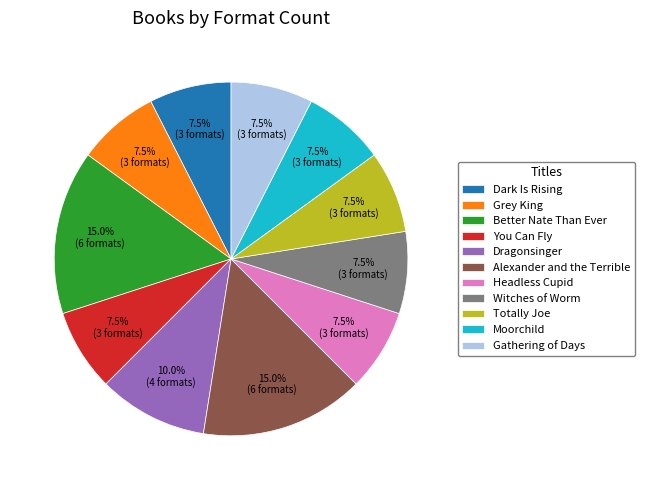

Is there a majority slice in this chart?

No